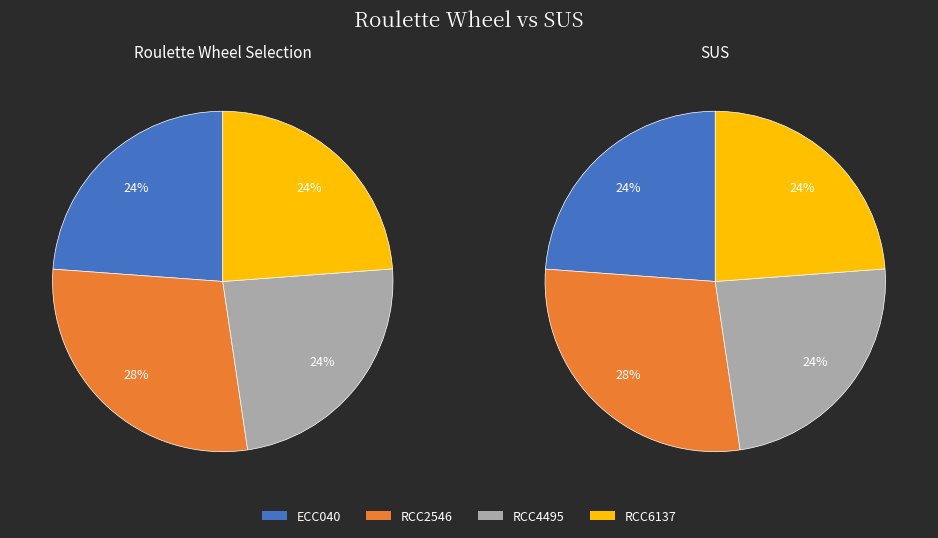

Which slice is the smallest?

RCC6137